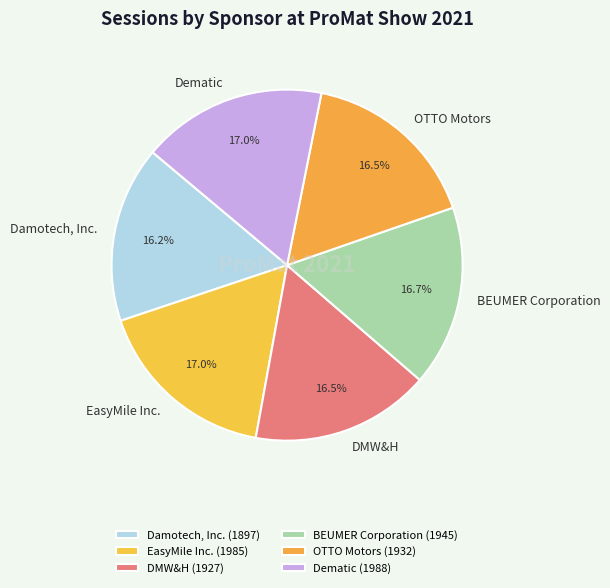

Do Dematic and Damotech, Inc. together represent more than half of the pie?

No